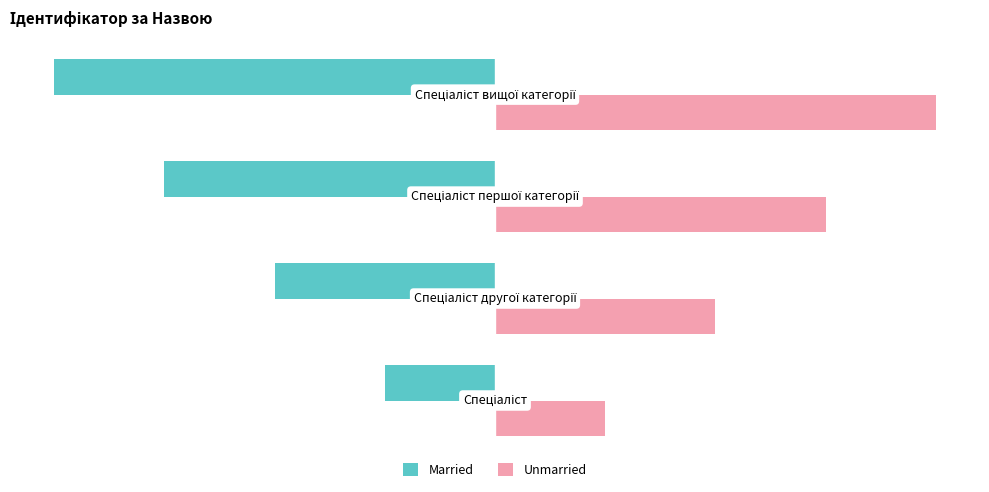

What is the maximum value for Unmarried?

4